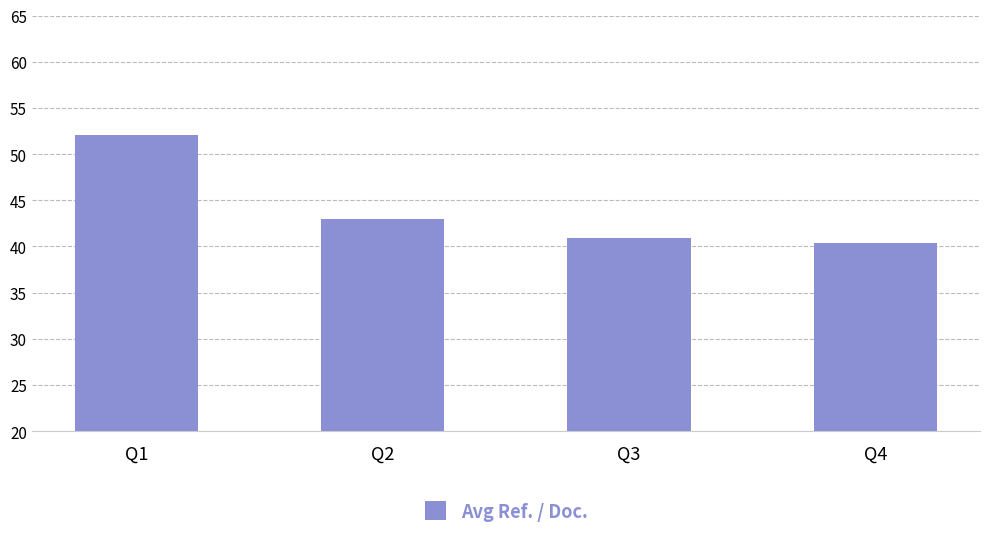

List the labels in order of value, smallest first.

Q4, Q3, Q2, Q1